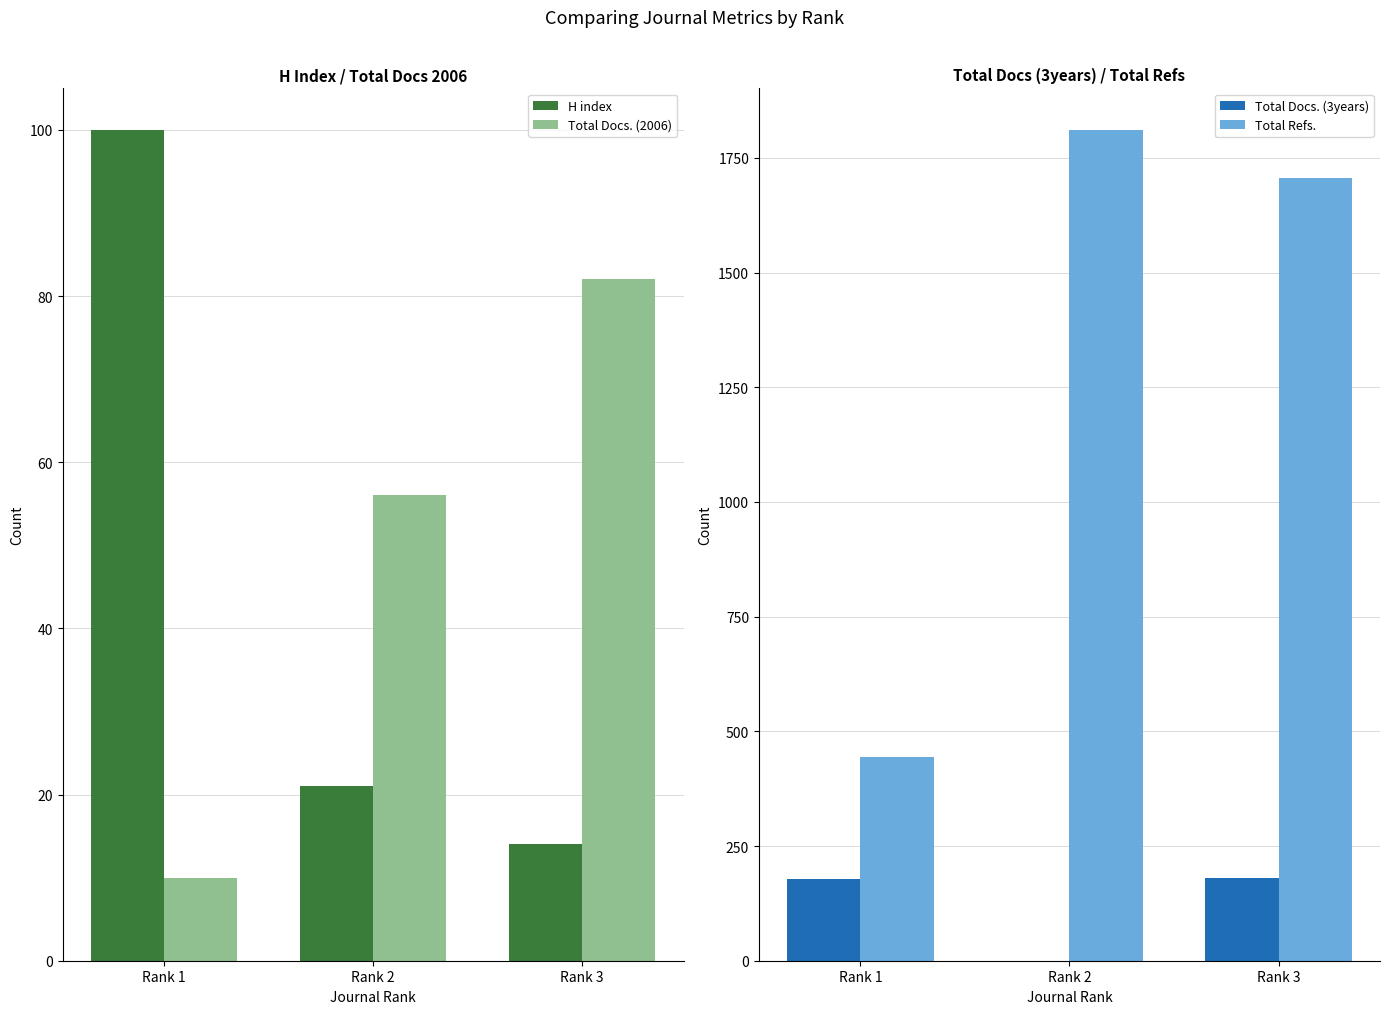

List the series in order of their peak value, highest first.

Total Refs., Total Docs. (3years), H index, Total Docs. (2006)